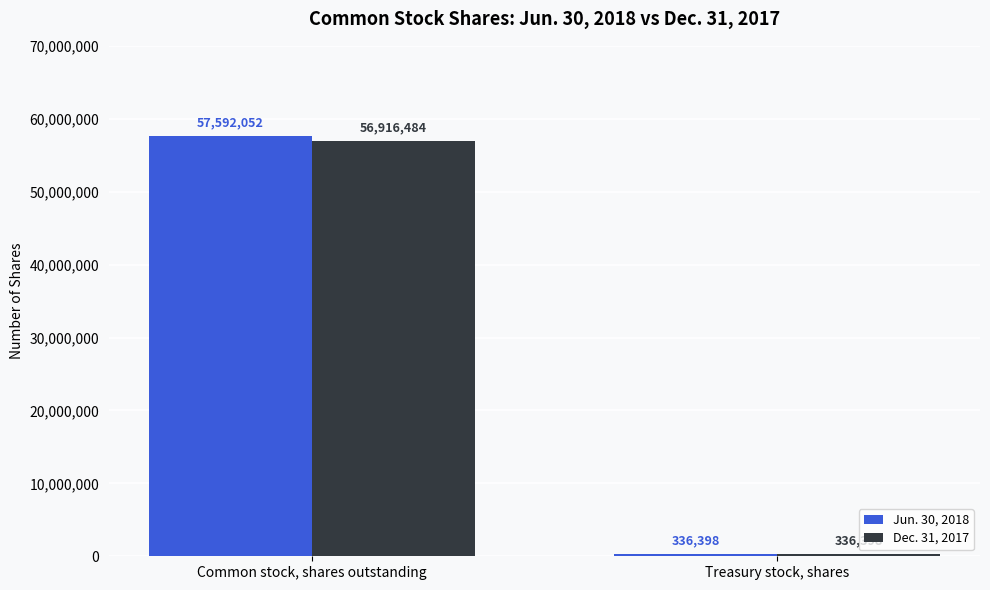

The Jun. 30, 2018 series shows 57592052 at Common stock, shares outstanding. True or false?

True